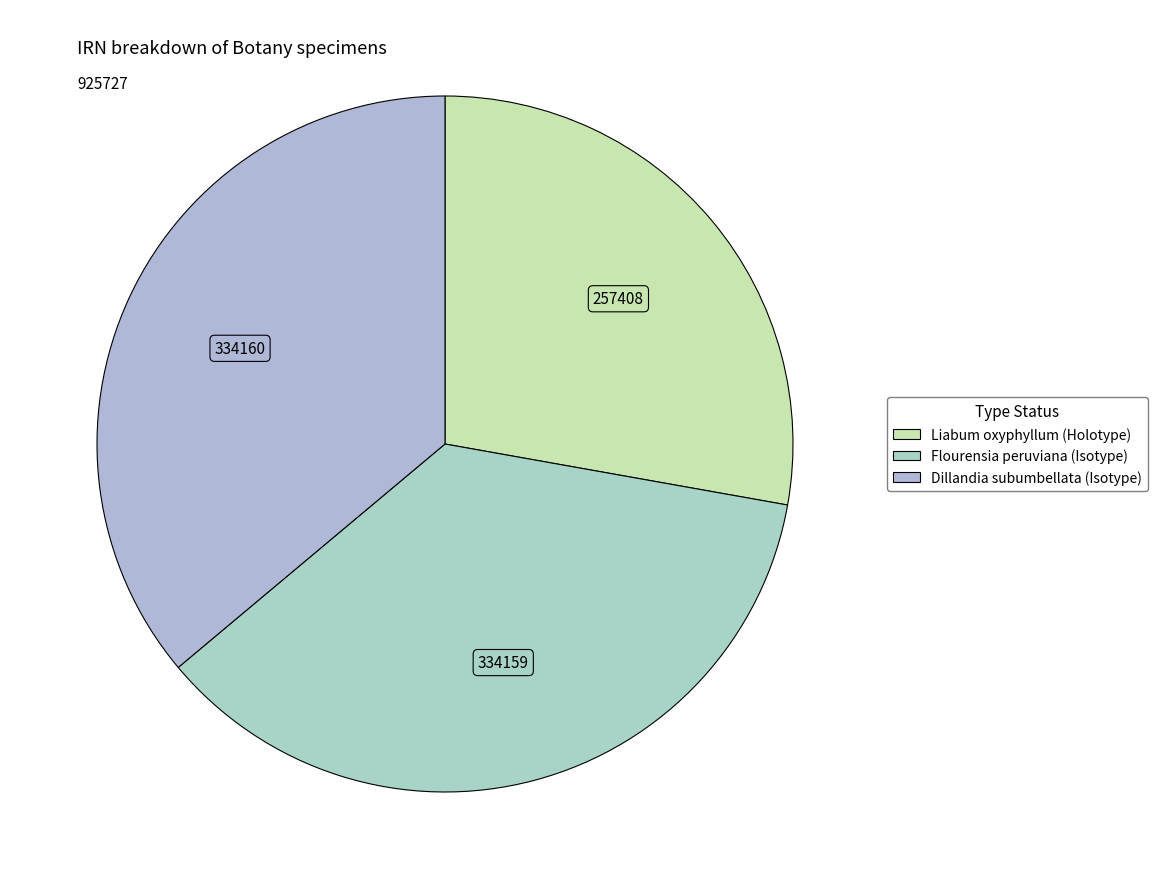

To the nearest percent, what portion does Liabum oxyphyllum (Holotype) represent?

28%